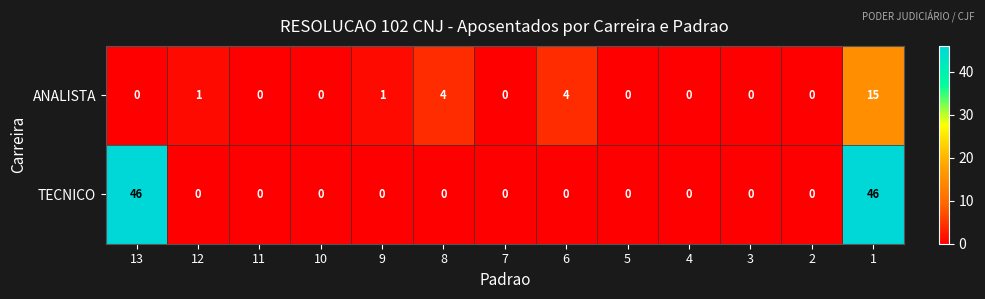

What is the average value of the TECNICO series?

7